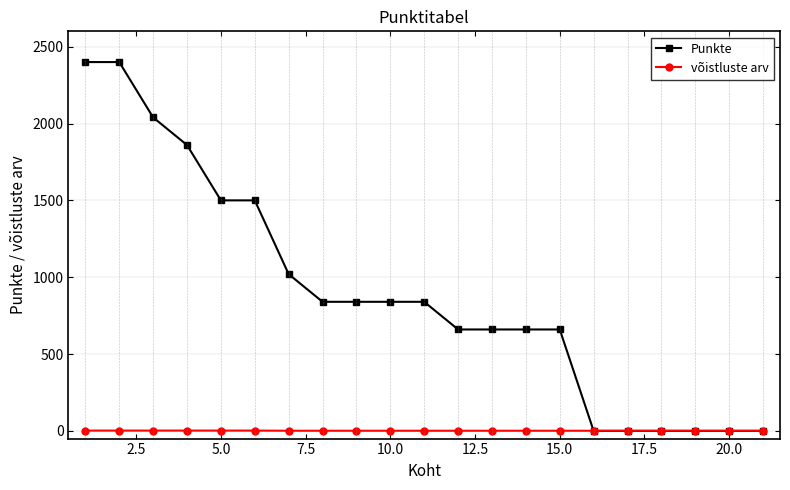

At how many categories does at least one series exceed 926?

7